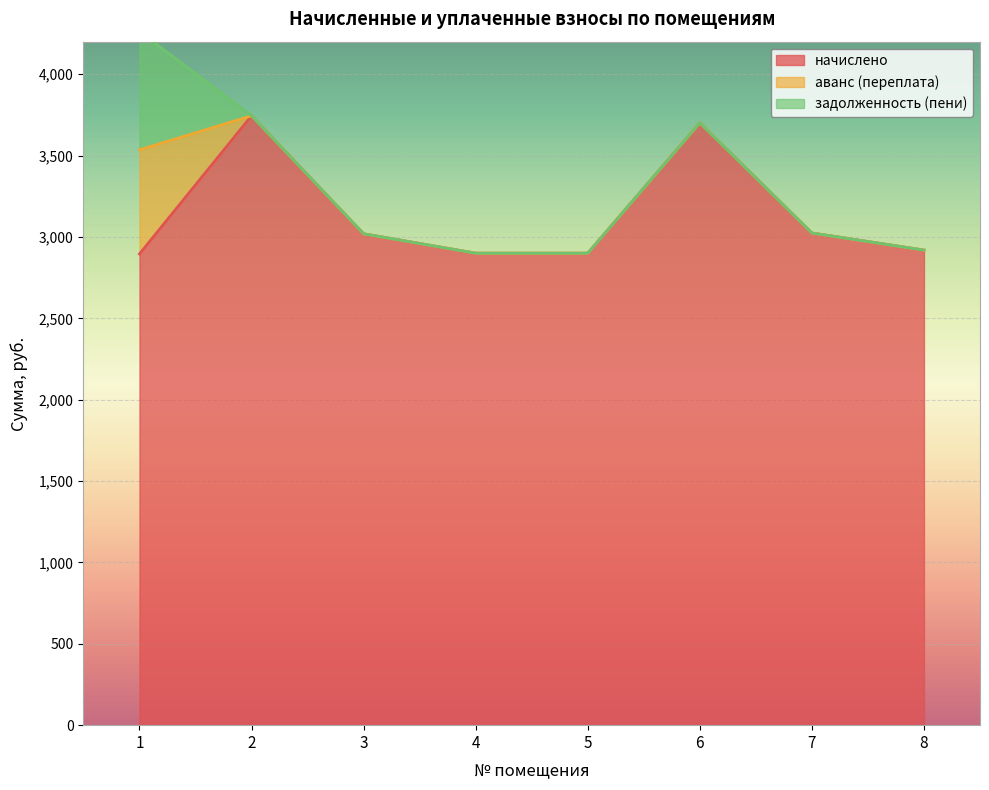

The задолженность (пени) series shows 0.0 at 2. True or false?

True